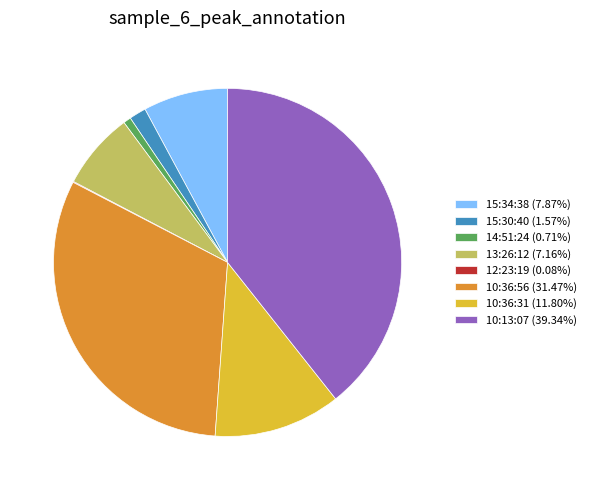

Is the sum of 15:34:38 (7.87%) and 10:36:31 (11.80%) greater than half?

No